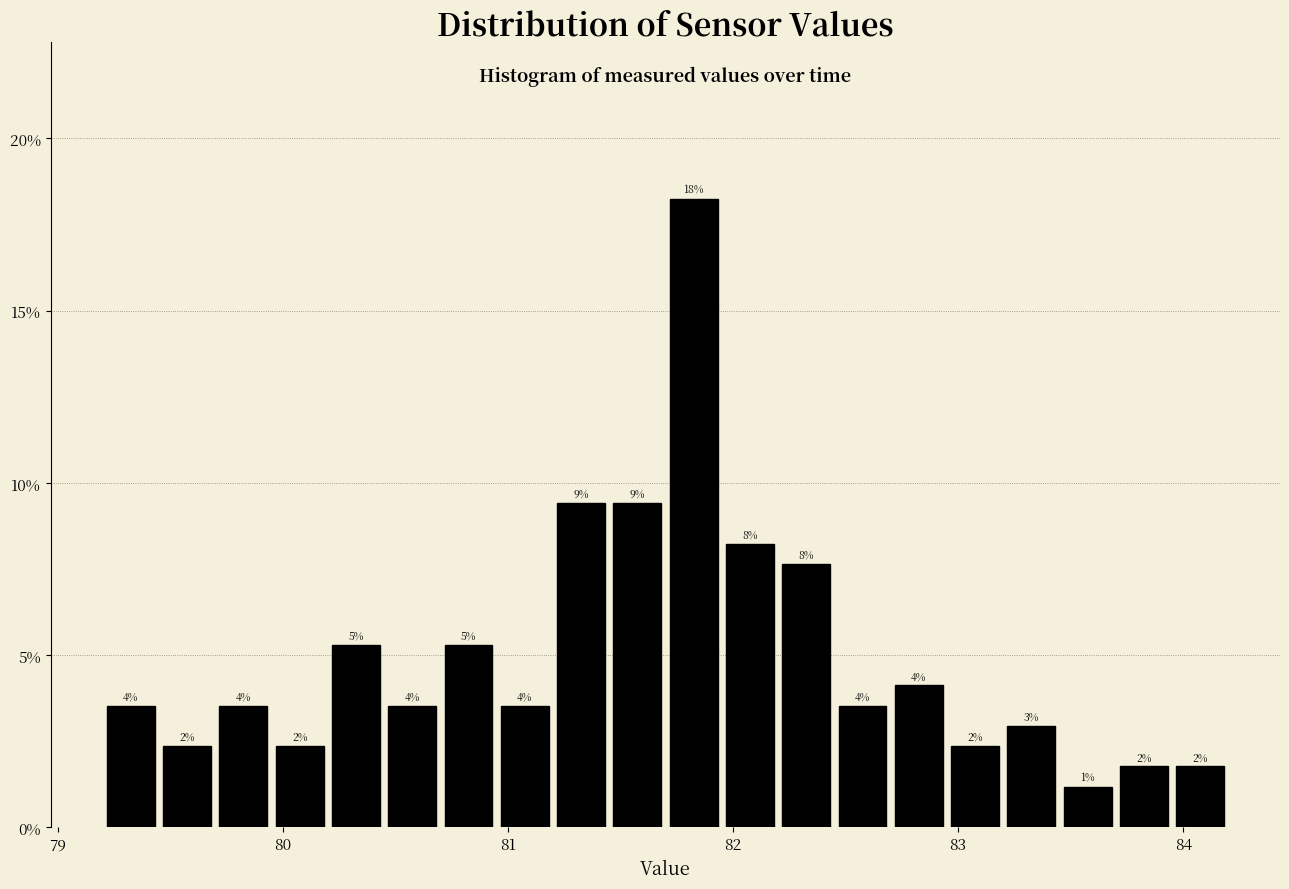

Around what value on the x-axis is the tallest bar? Give the approximate position of its centre, as read against the axis.

81.8